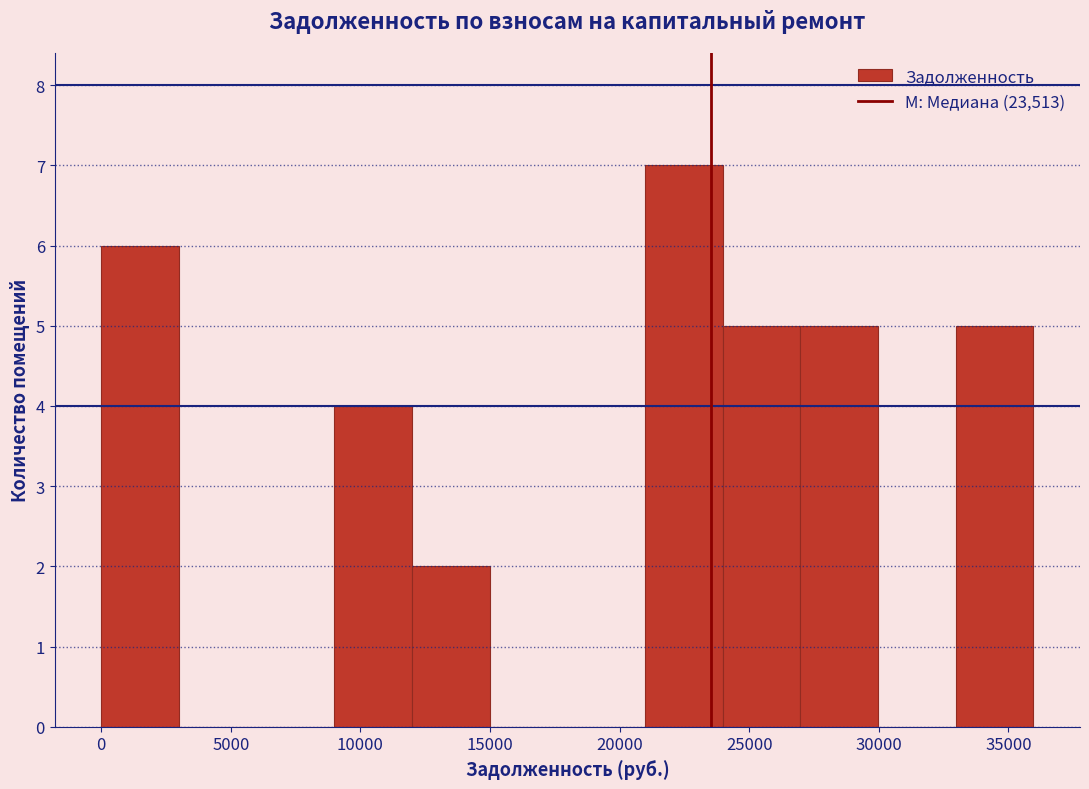

Reading left to right, list every bar in this chart as the range it spans on the x-axis followed by its height. Neither the bar edges nor the heights are printed on the chart, so give them approximately, as read against the axes.

0 to 3000: 6
3000 to 6000: 0
6000 to 9000: 0
9000 to 12000: 4
12000 to 15000: 2
15000 to 18000: 0
18000 to 21000: 0
21000 to 24000: 7
24000 to 27000: 5
27000 to 30000: 5
30000 to 33000: 0
33000 to 36000: 5